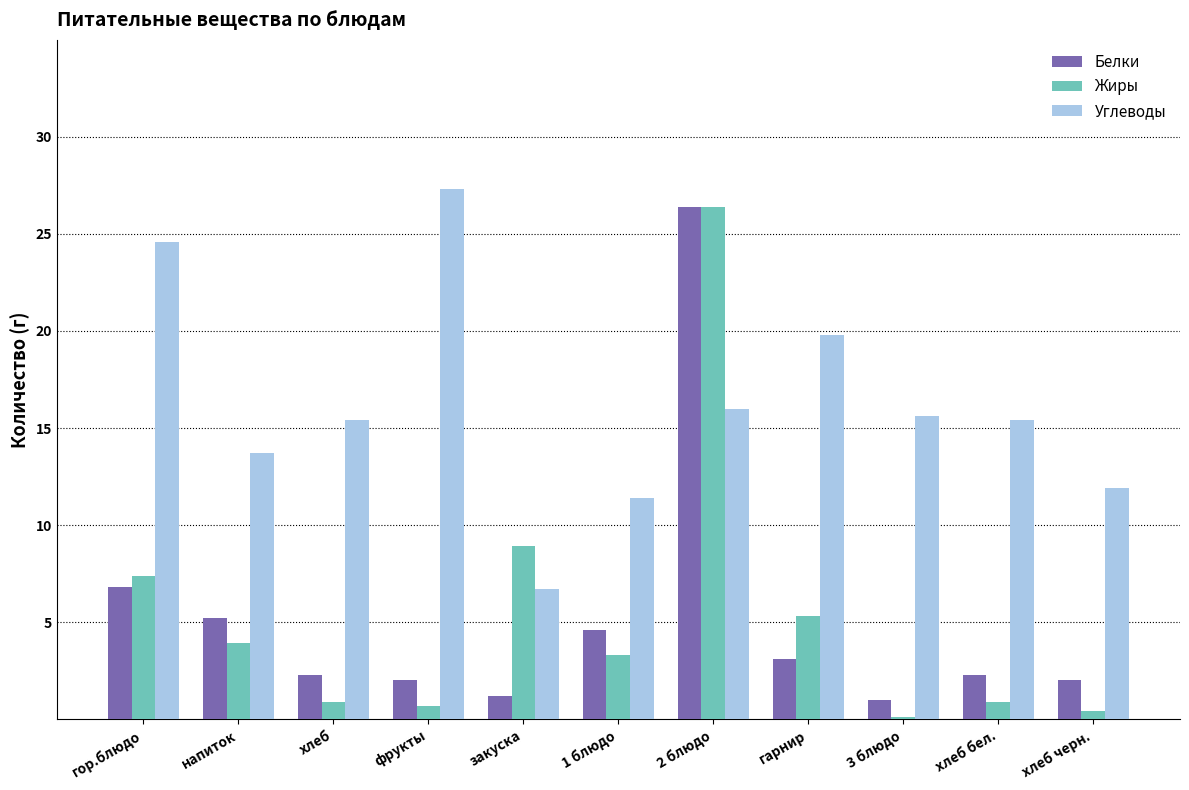

What is the maximum value for Жиры?

26.4